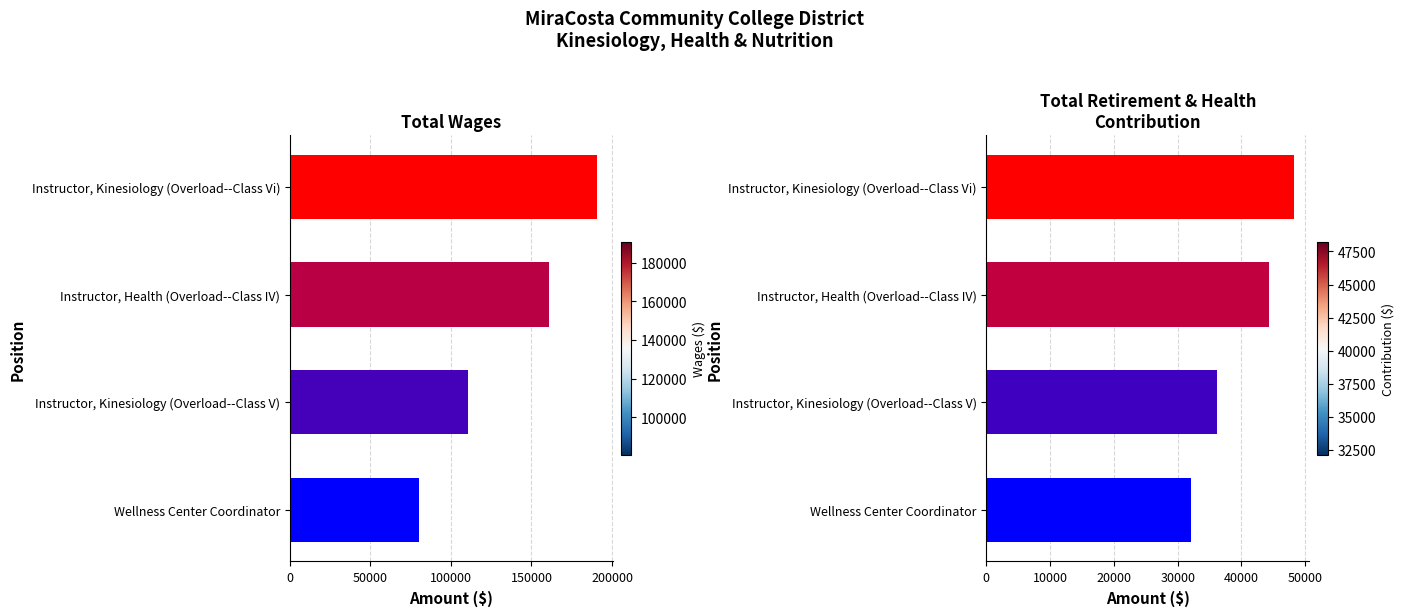

The value of Total Retirement & Health Contribution at Instructor, Kinesiology (Overload--Class Vi) is 19235. True or false?

False